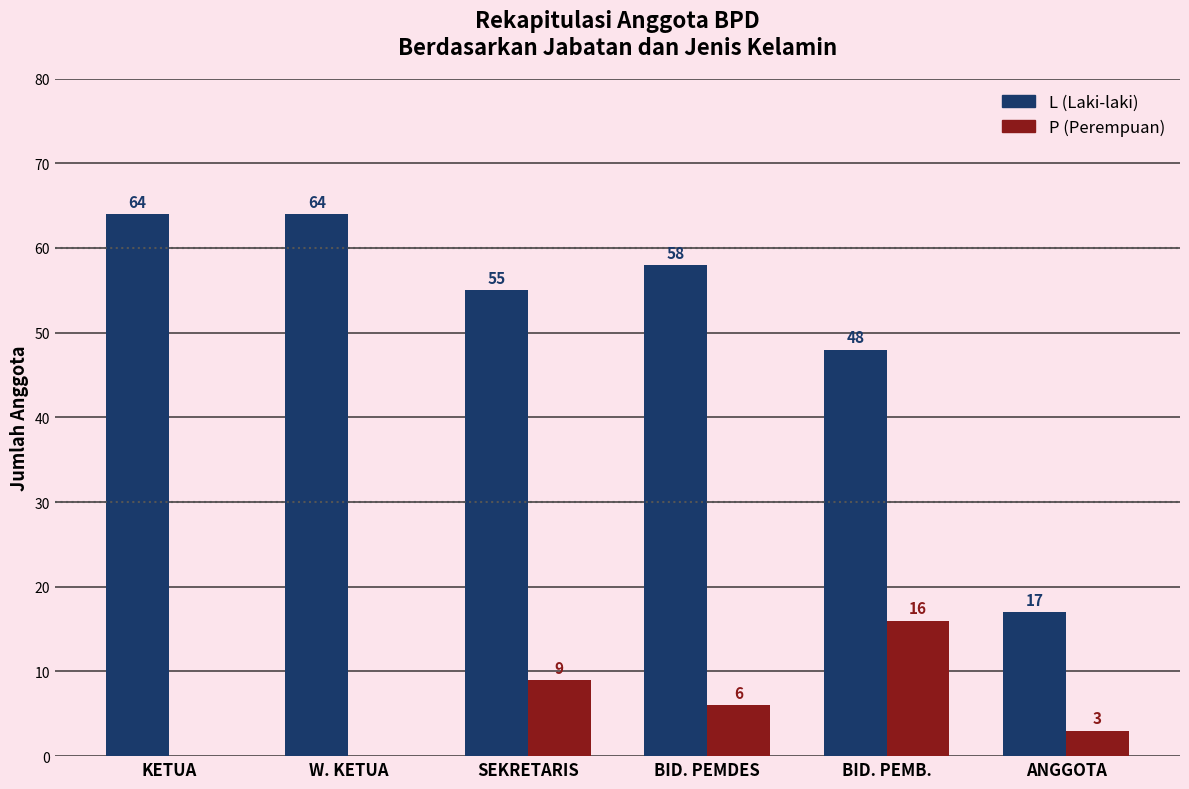

How many series are shown in this chart?

2